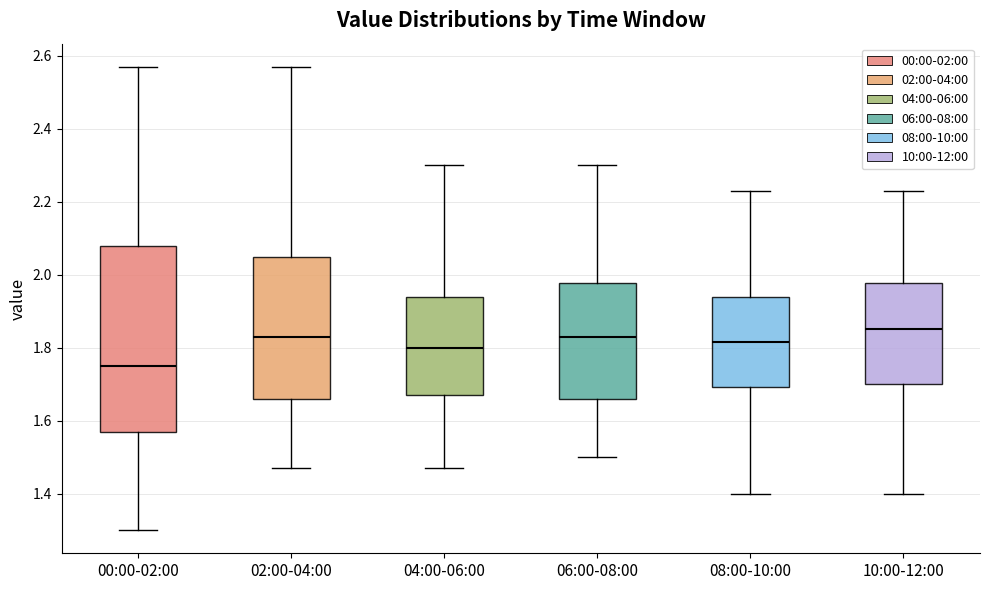

Where is the upper edge of the box for 10:00-12:00 on the y-axis? The values are not printed on the chart, so give them approximately, as read against the axis.

1.98